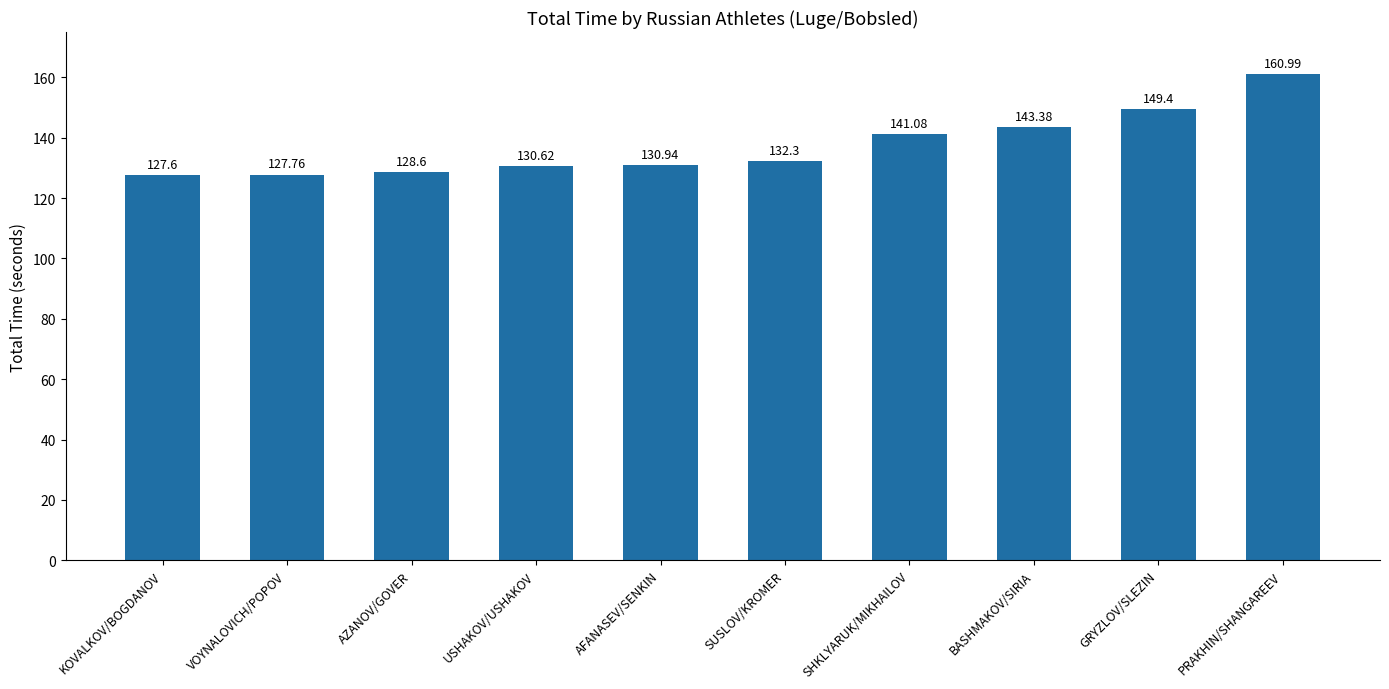

Rank the categories by value from highest to lowest.

PRAKHIN/SHANGAREEV, GRYZLOV/SLEZIN, BASHMAKOV/SIRIA, SHKLYARUK/MIKHAILOV, SUSLOV/KROMER, AFANASEV/SENKIN, USHAKOV/USHAKOV, AZANOV/GOVER, VOYNALOVICH/POPOV, KOVALKOV/BOGDANOV